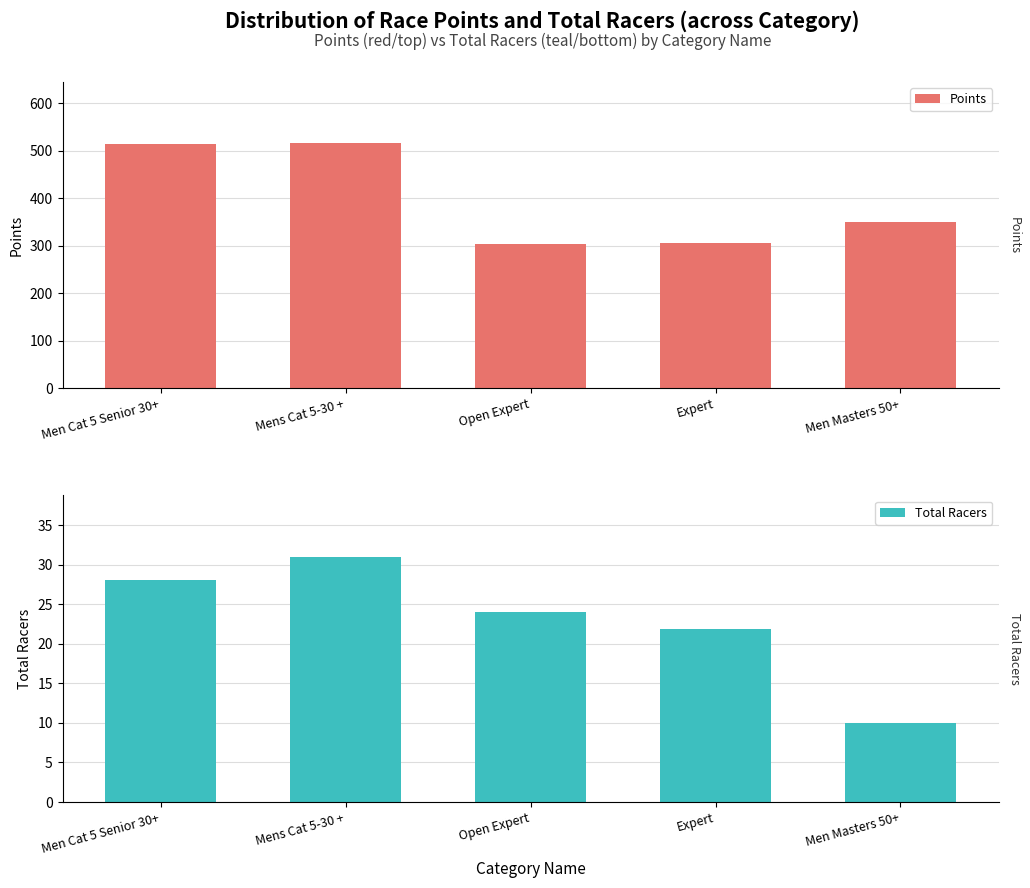

Where does the Points series first go above 350?

Men Cat 5 Senior 30+